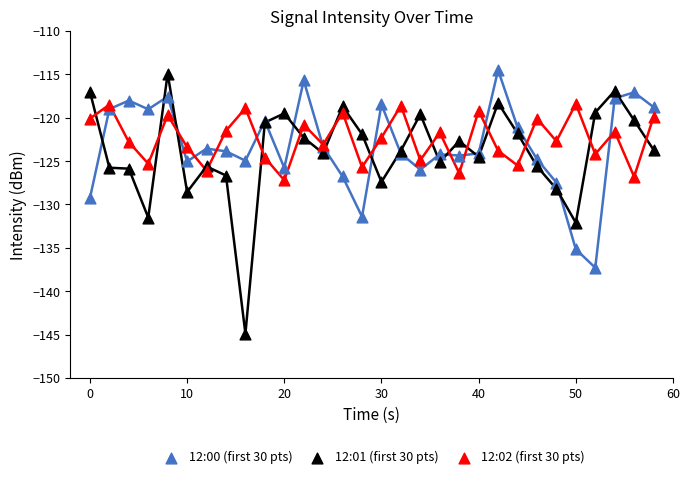

Which series reaches the minimum Y coordinate?

12:01 (first 30 pts)